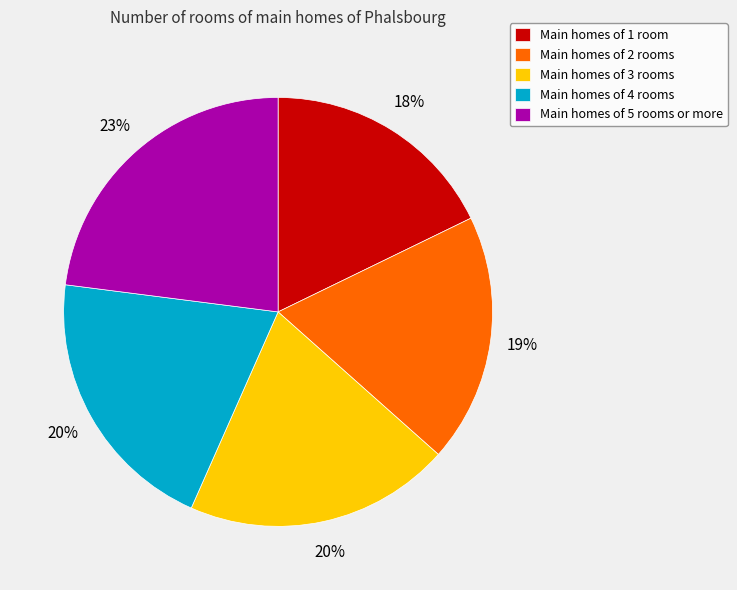

To the nearest percent, what portion does Main homes of 5 rooms or more represent?

23%